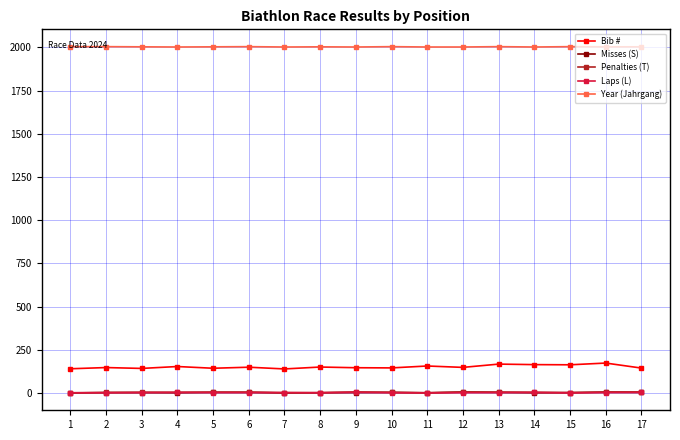

Count the Laps (L) values in the range 1 to 2.

11